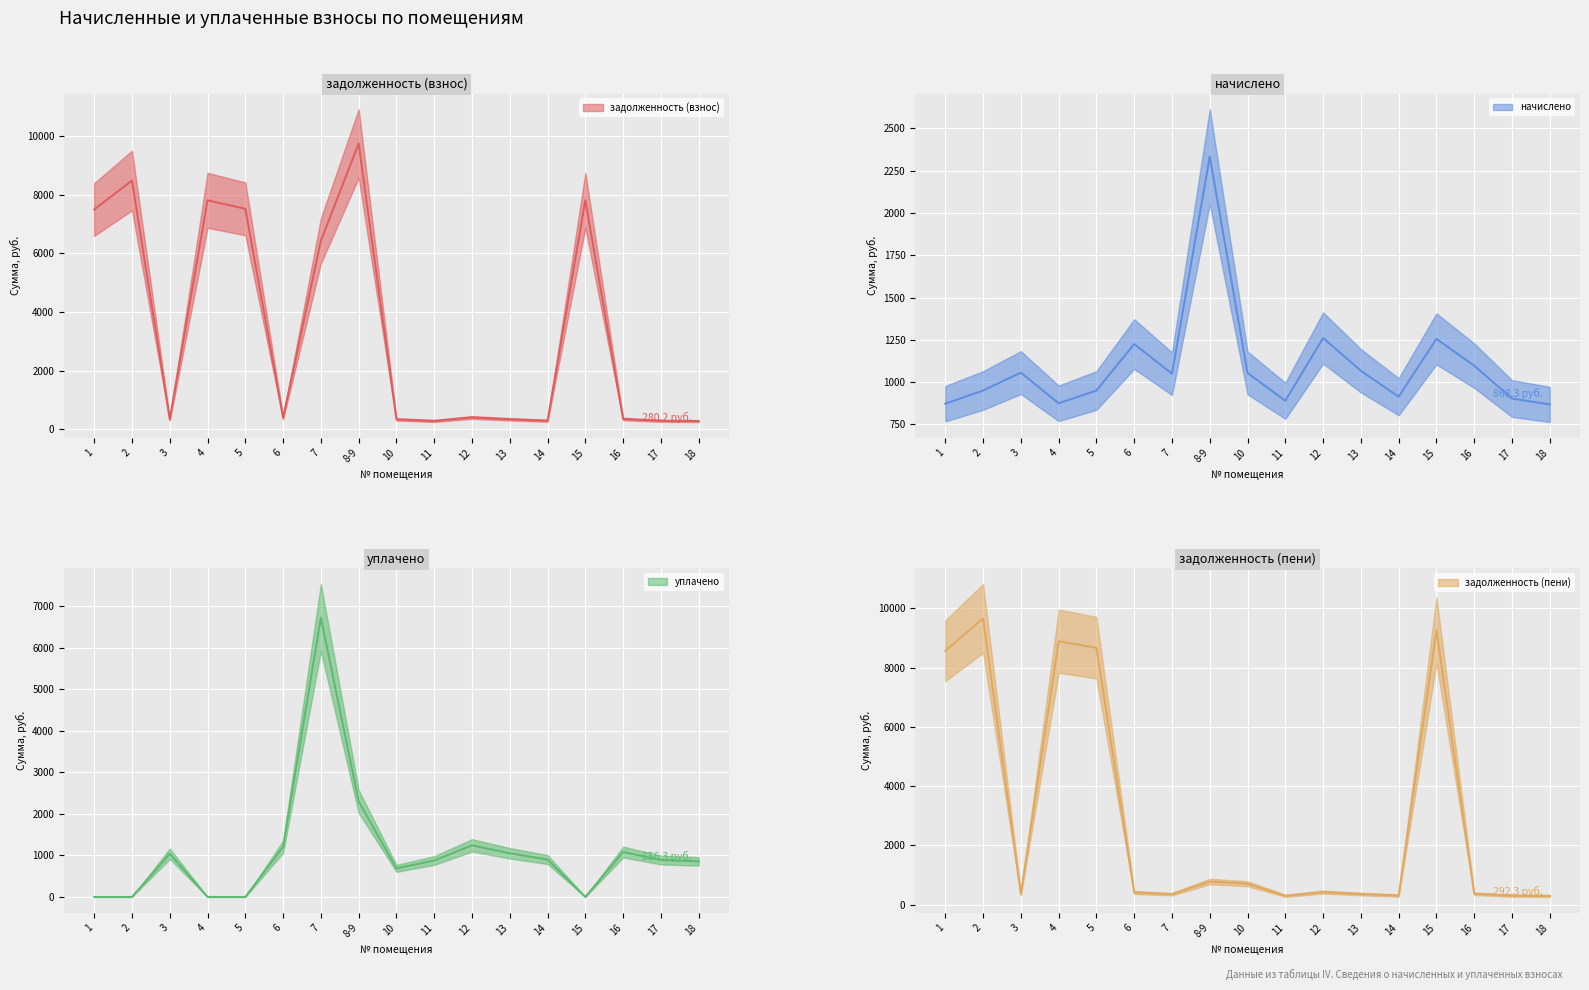

At which category does задолженность (пени) reach its first local valley?

3